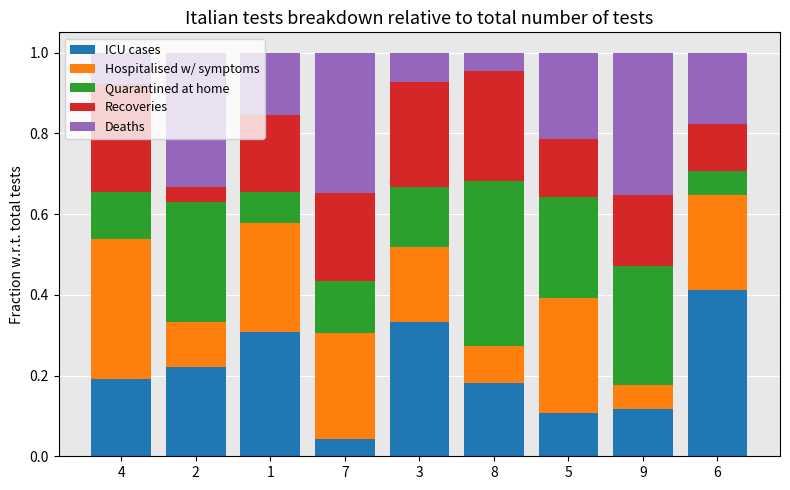

The value of ICU cases at 6 is 0.4. True or false?

True